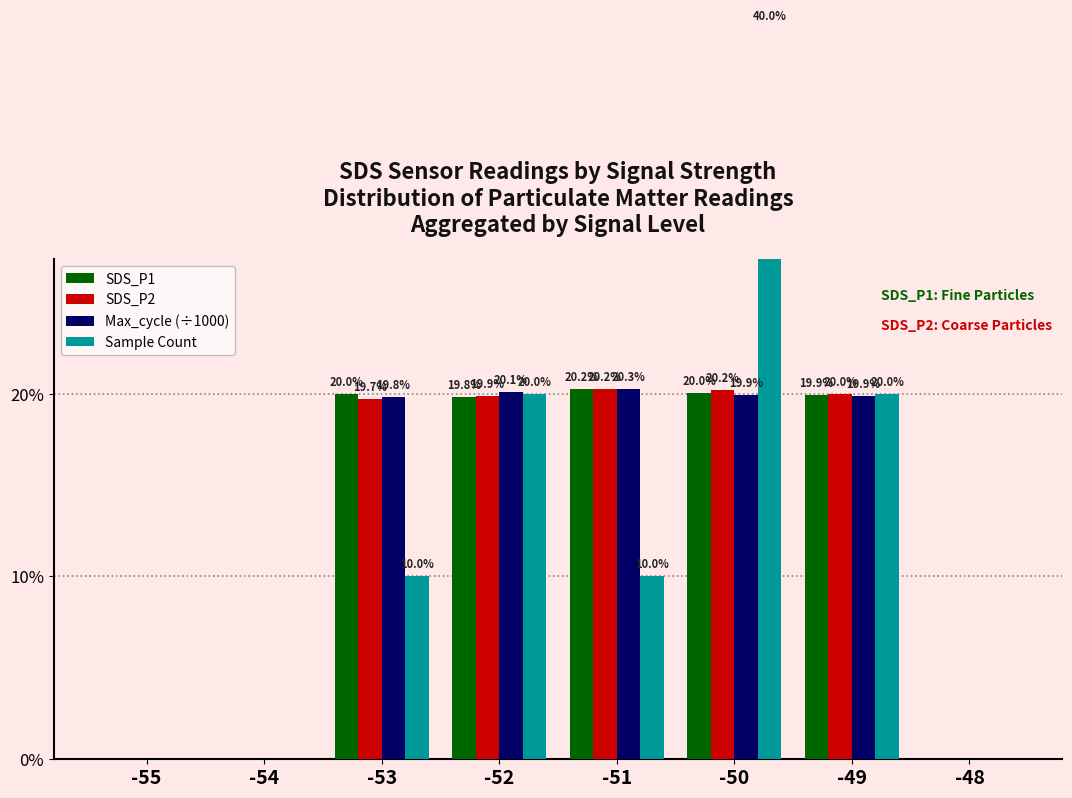

How many bars are there in total?

32